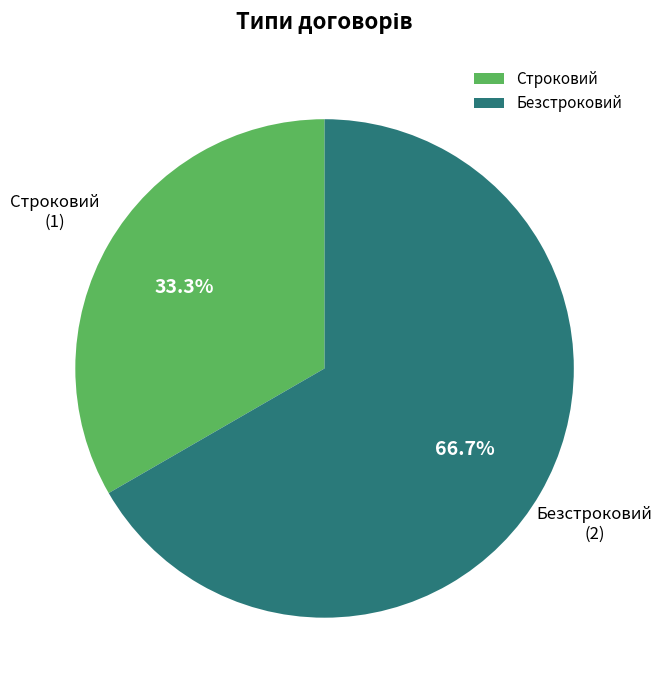

To the nearest percent, what is the average slice percentage?

50%